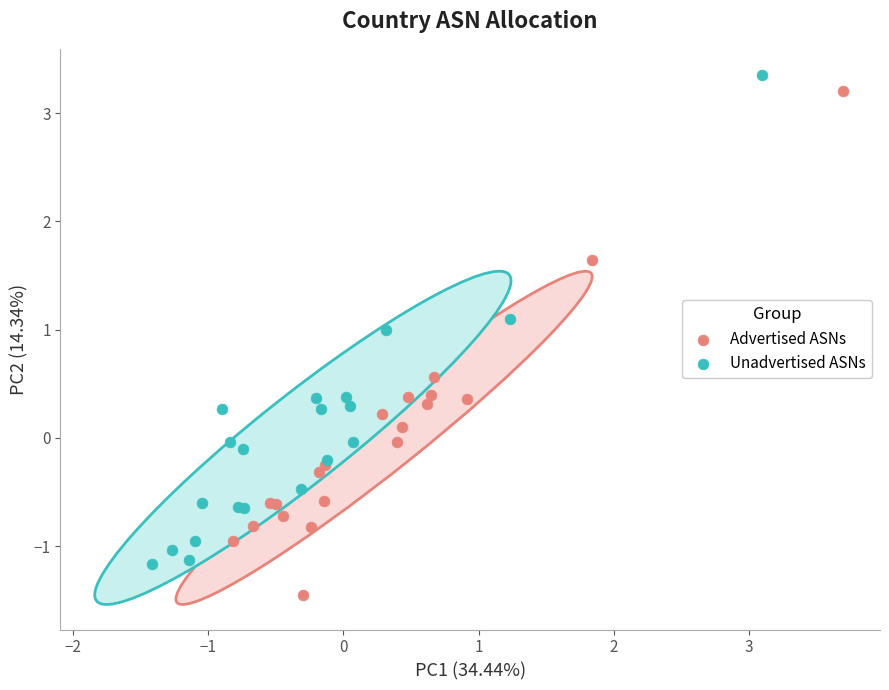

Which series reaches the minimum Y coordinate?

Advertised ASNs